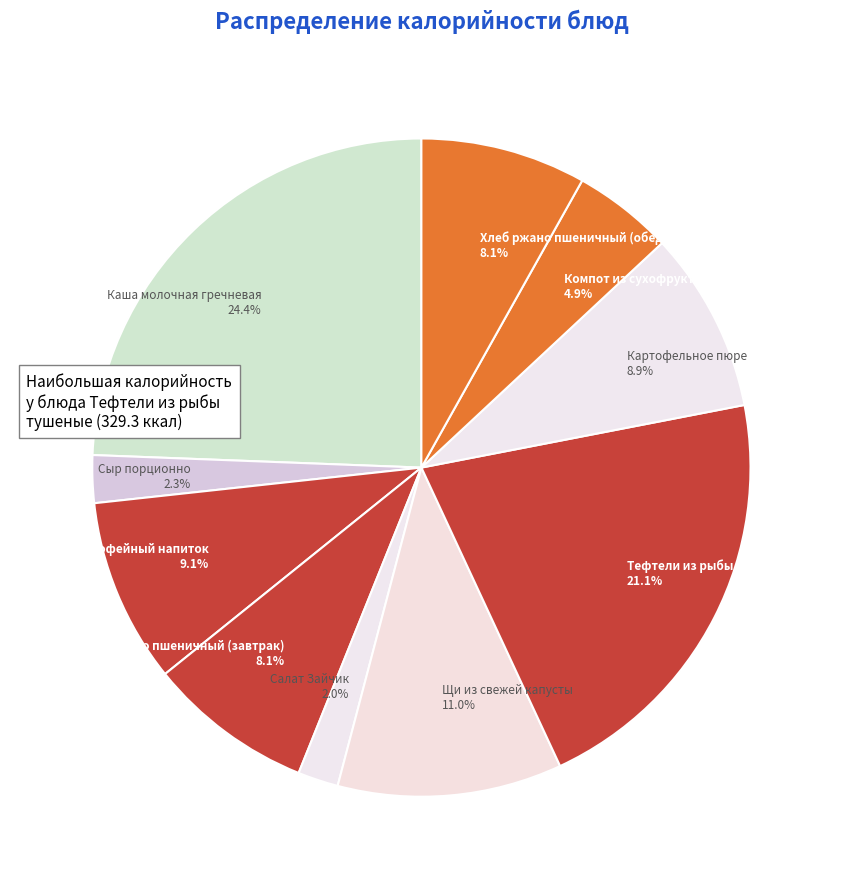

Approximately how many times larger is the value at Хлеб ржано пшеничный (обед) compared to Кофейный напиток?

0.9